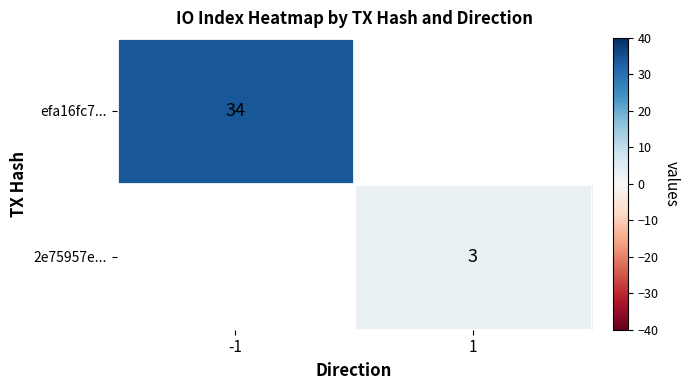

The value of efa16fc7... at -1 is 34. True or false?

True